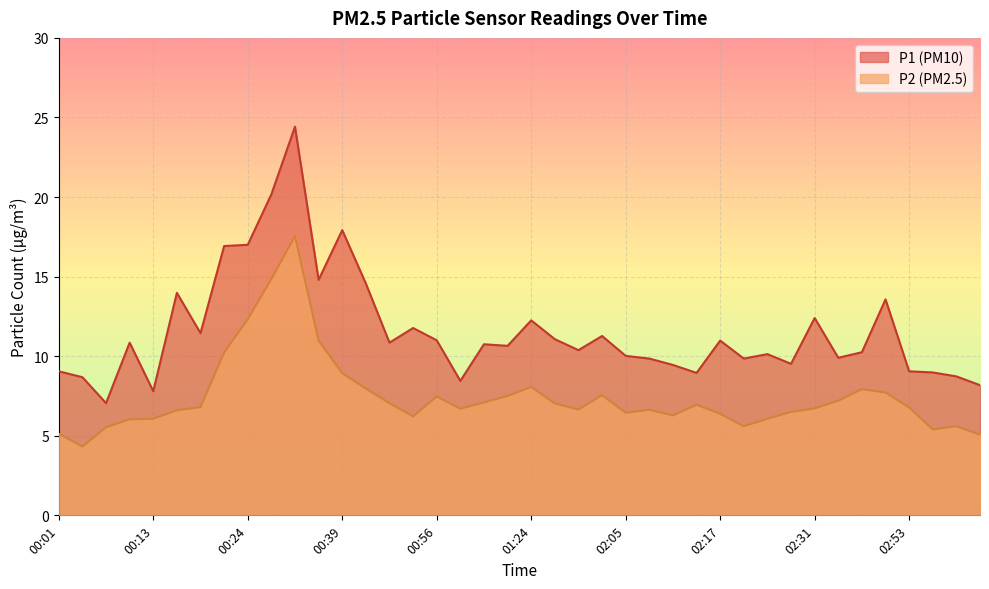

Which category has the lowest value across all series?

00:04